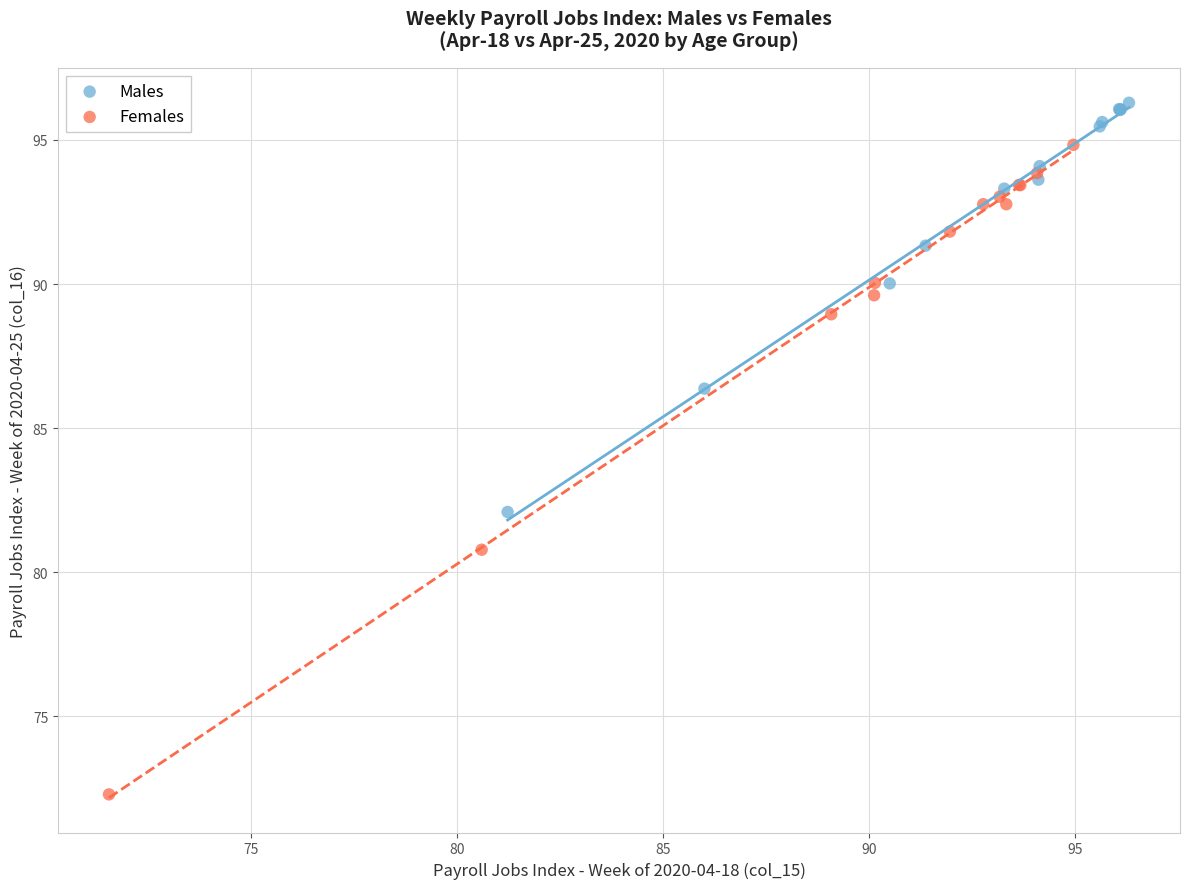

Which series contains the highest Y value?

Males